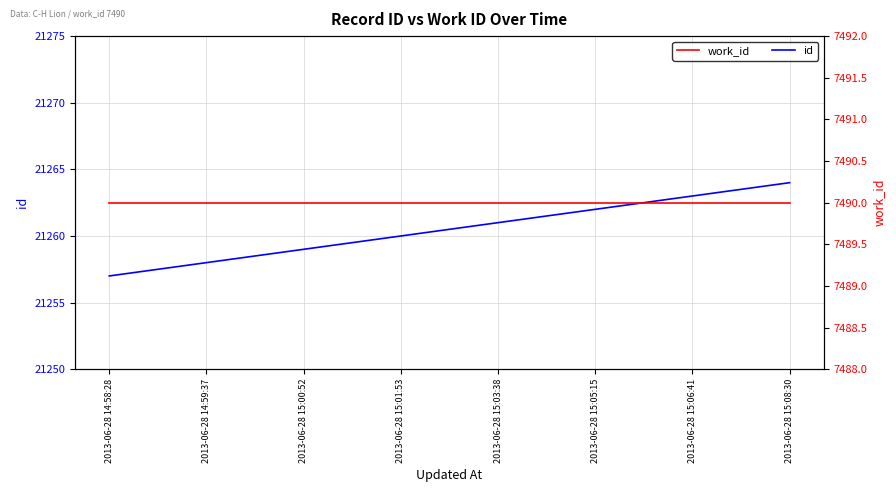

How many lines are shown in the chart?

2